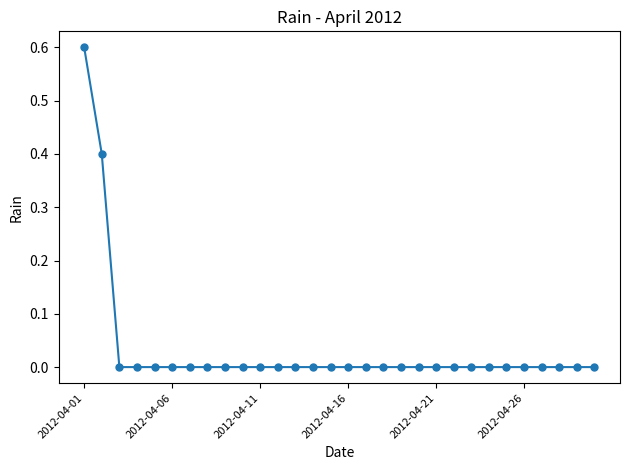

What is the maximum value shown in the chart?

0.6